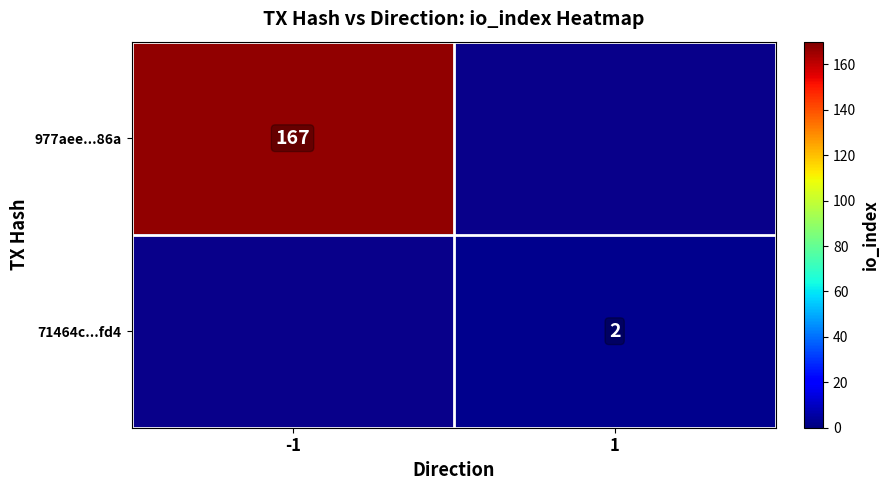

The value of 977aee...86a at -1 is 92. True or false?

False